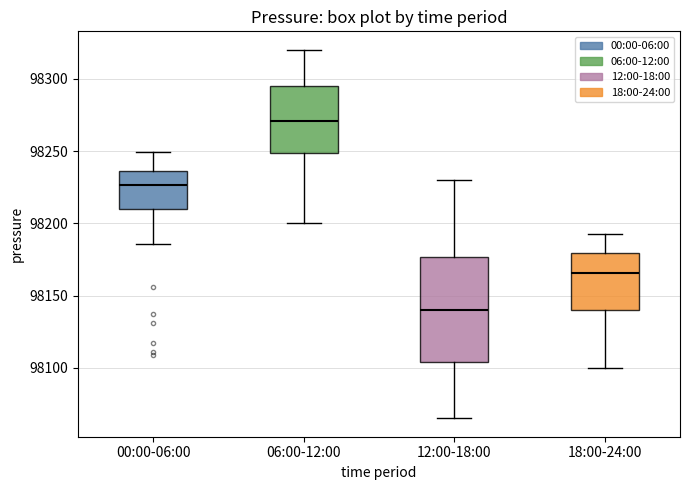

Reading left to right, read every box against the y-axis: the position of its median line, the range the box covers, and the ends of its whiskers. The values are not printed on the chart, so give them approximately, as read against the axis.

00:00-06:00: median 98225, box 98210 to 98235, whiskers 98185 to 98250
06:00-12:00: median 98270, box 98250 to 98295, whiskers 98200 to 98320
12:00-18:00: median 98140, box 98105 to 98175, whiskers 98065 to 98230
18:00-24:00: median 98165, box 98140 to 98180, whiskers 98100 to 98190